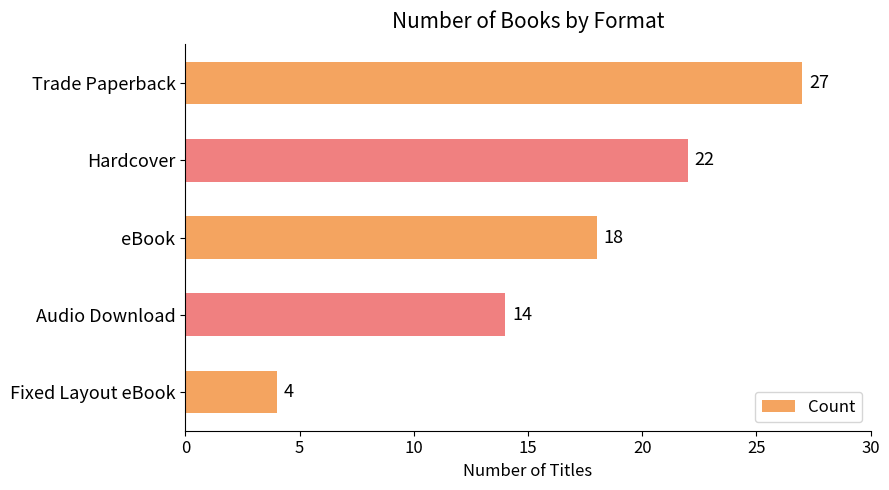

The chart shows a value of 2 at Fixed Layout eBook. True or false?

False